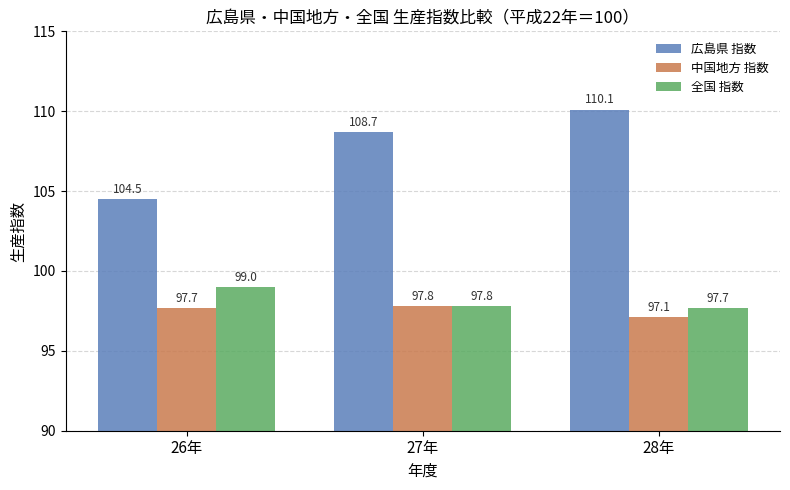

How many groups of bars are there?

3